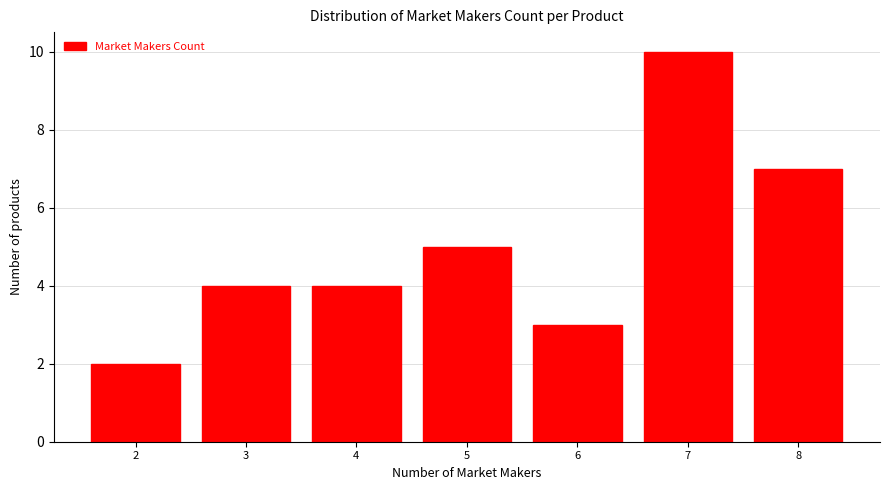

Reading left to right, extract all data points from this chart.

2=2	3=4	4=4	5=5	6=3	7=10	8=7